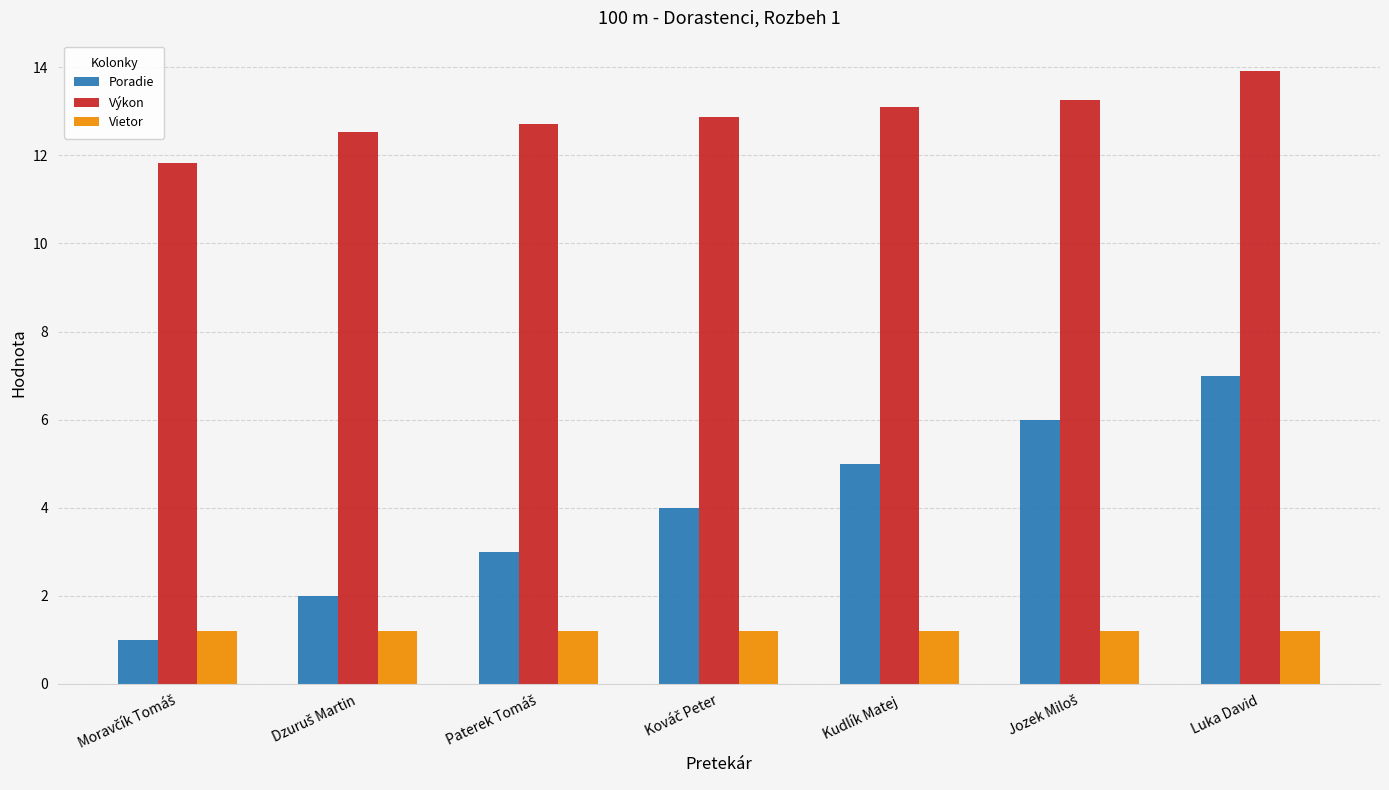

What is the approximate value of Výkon at Kudlík Matej?

13.1